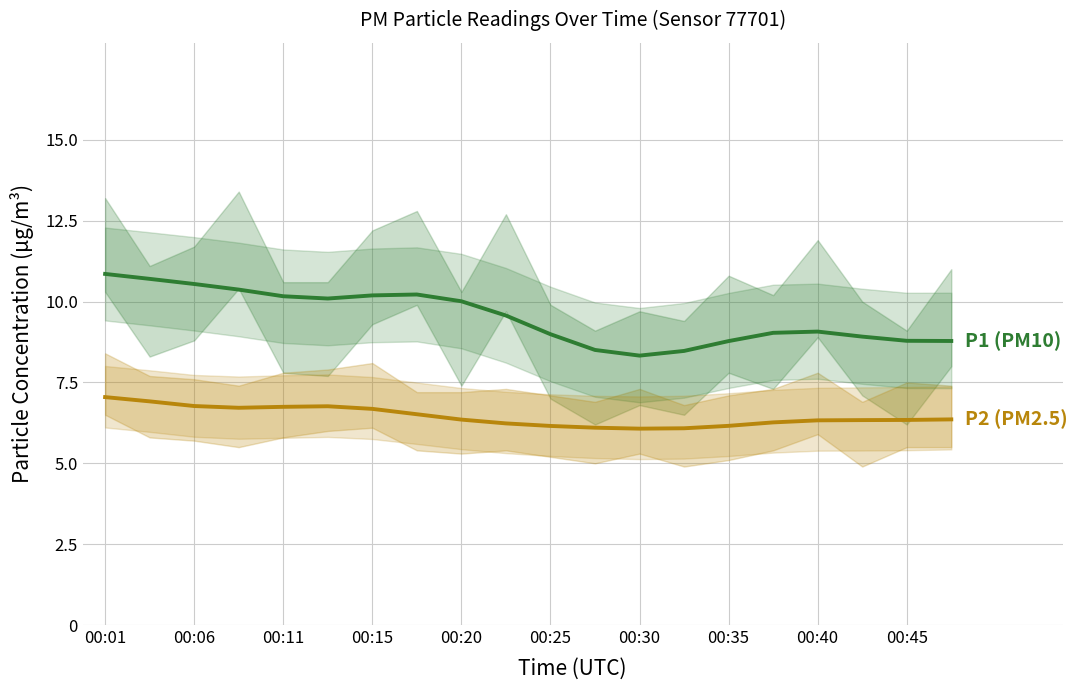

Does the chart have visible grid lines?

Yes